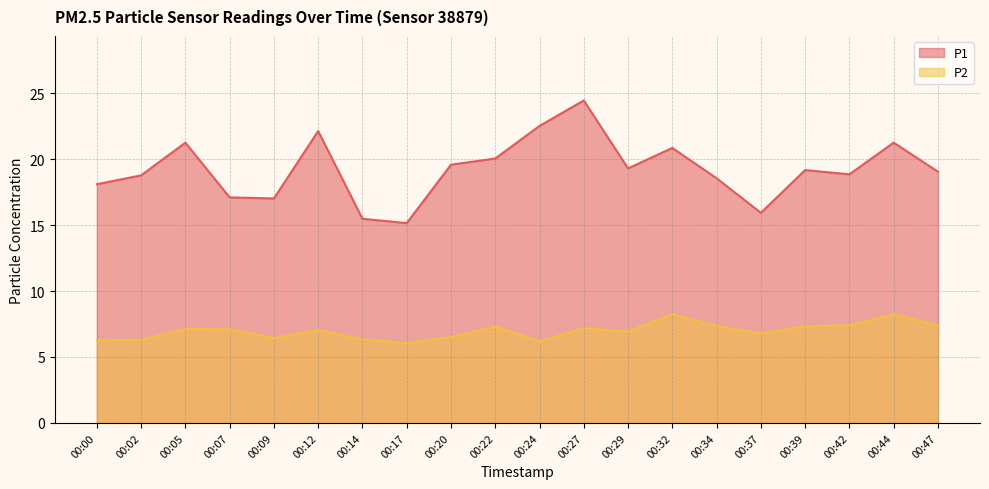

Which category has the lowest value across all series?

00:17